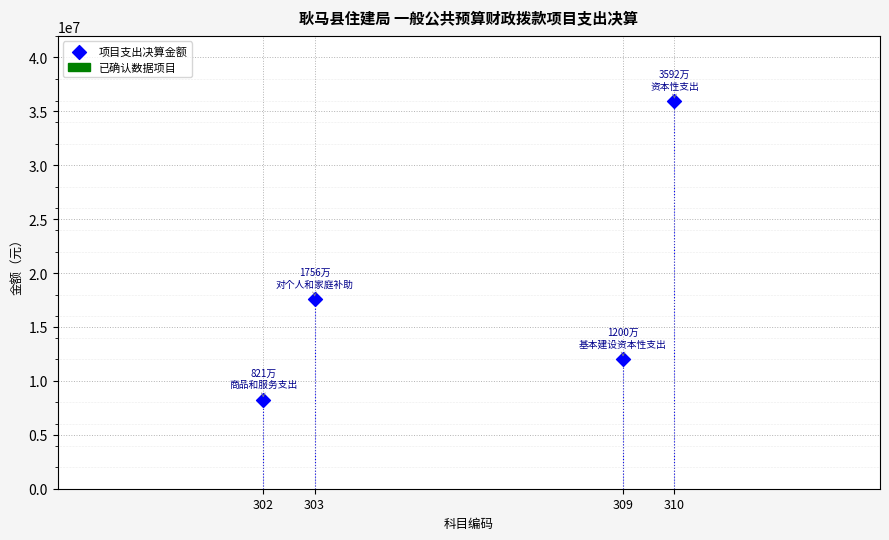

What is the average X value?

306.0